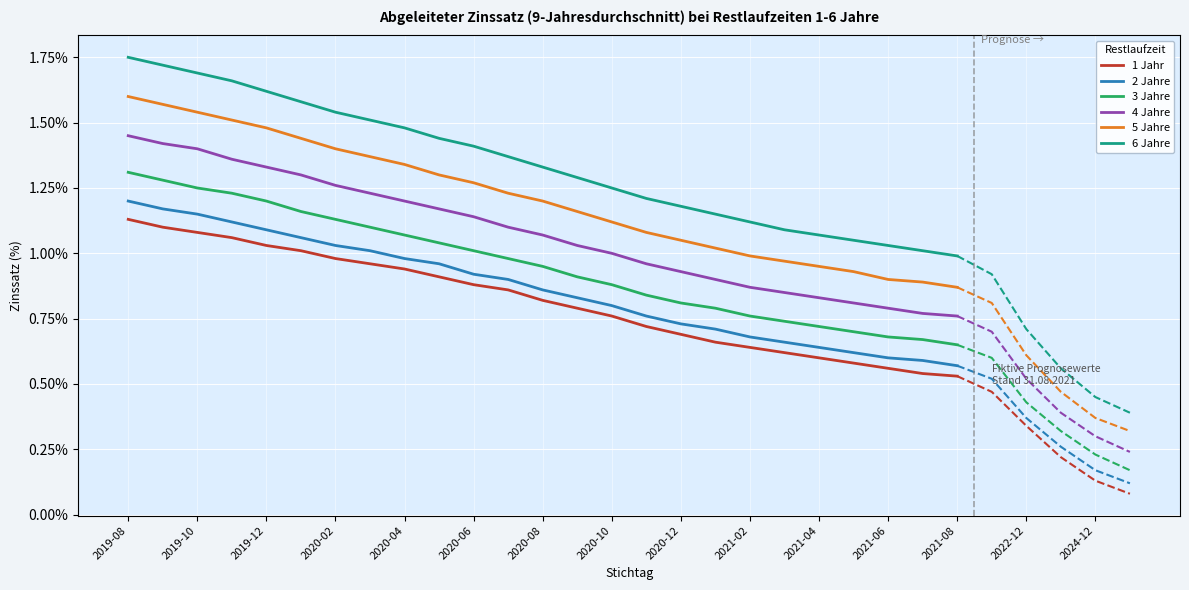

What position from the left is 21?

22